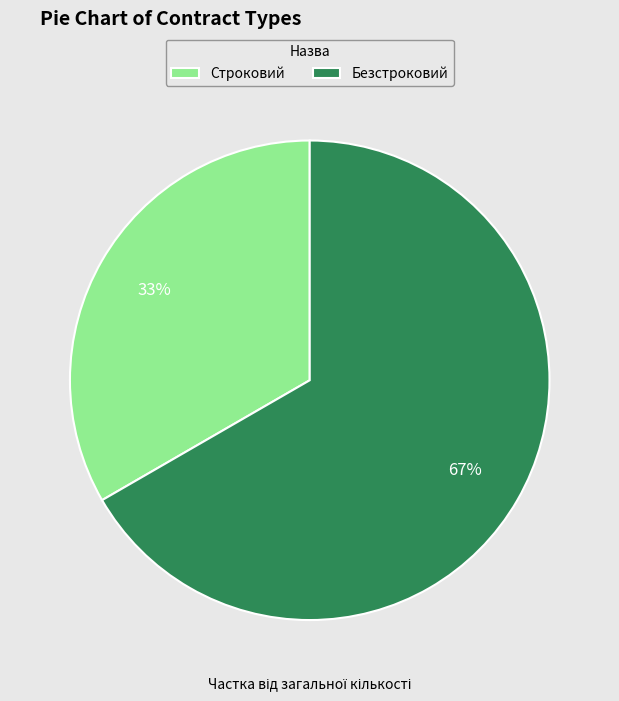

Count the number of slices in the pie.

2